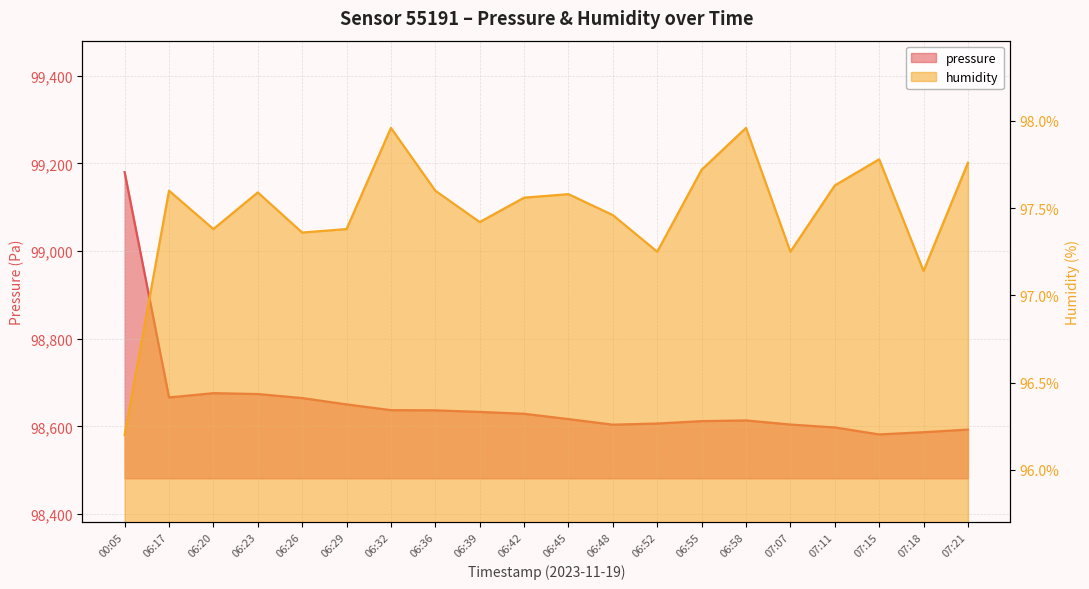

The value of pressure at 07:21 is 98592.7. True or false?

True